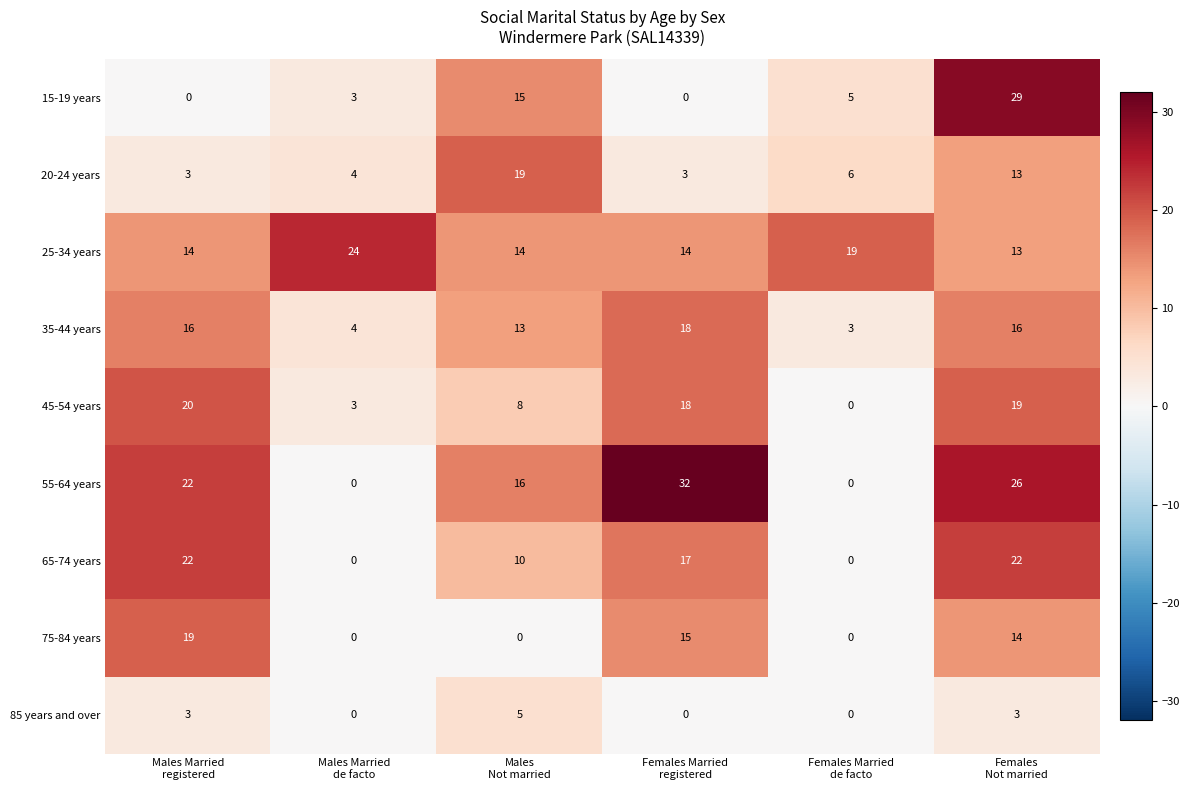

Which series has the widest spread of values?

55-64 years